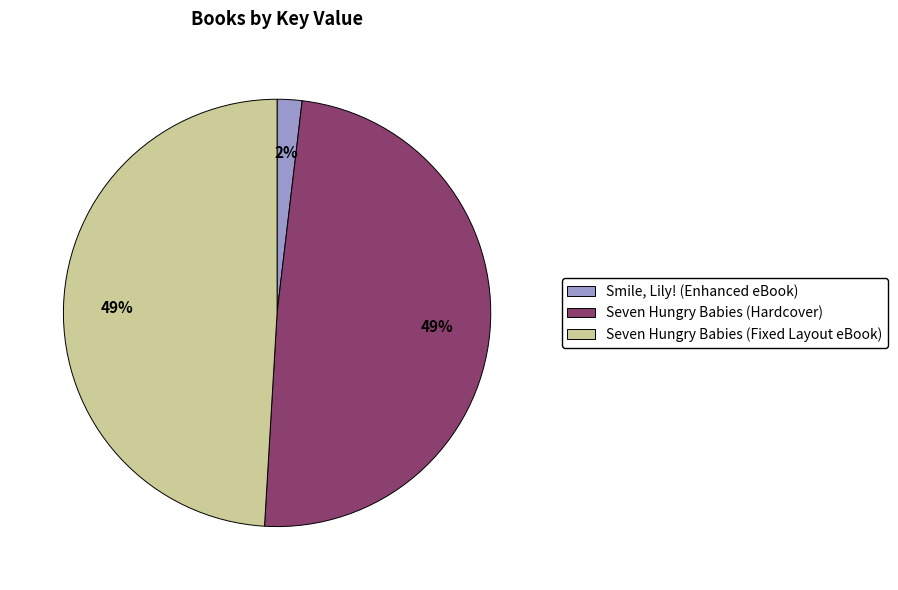

Combined, do Seven Hungry Babies (Fixed Layout eBook) and Smile, Lily! (Enhanced eBook) account for over 50%?

Yes